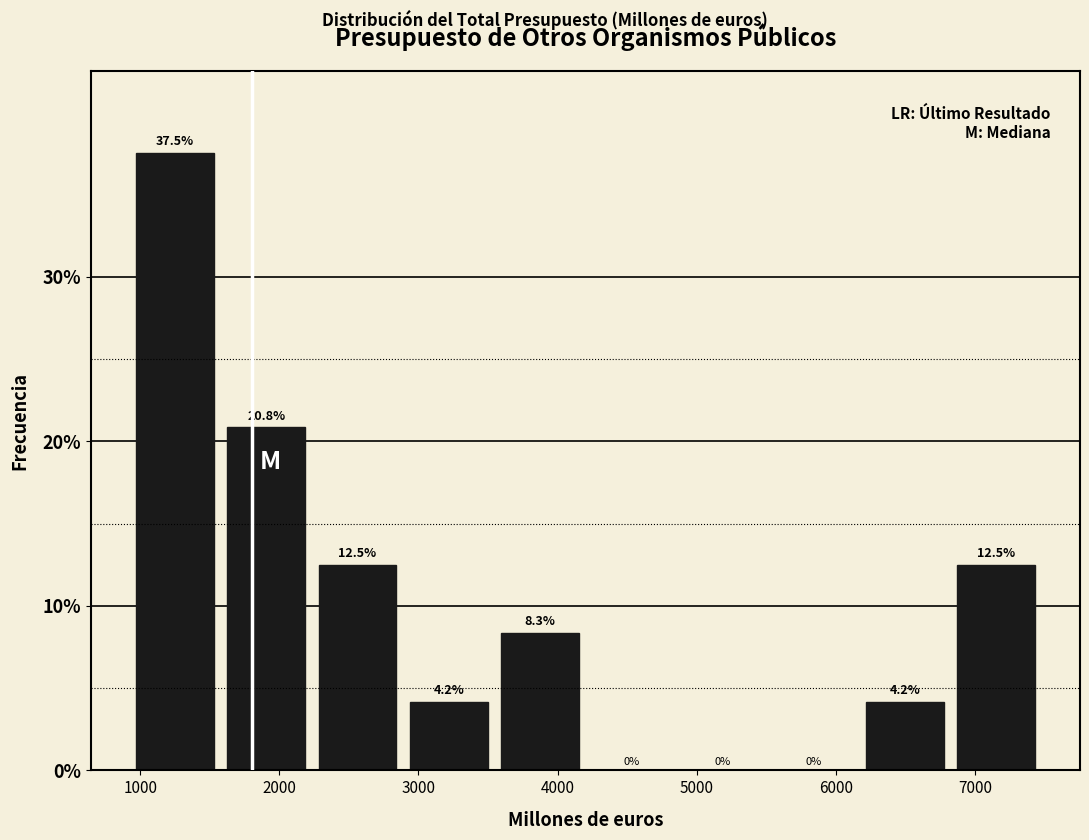

How tall is the bar that spans 1600 to 2200 on the x-axis? The bar edges are not printed on the chart, so give them approximately, as read against the axis.

20.8